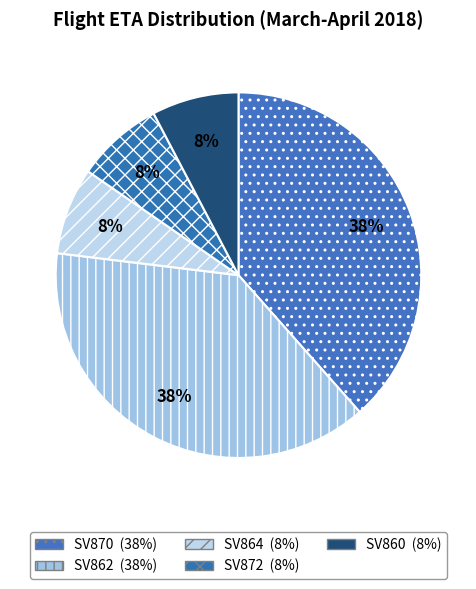

How many slices are in this pie chart?

5